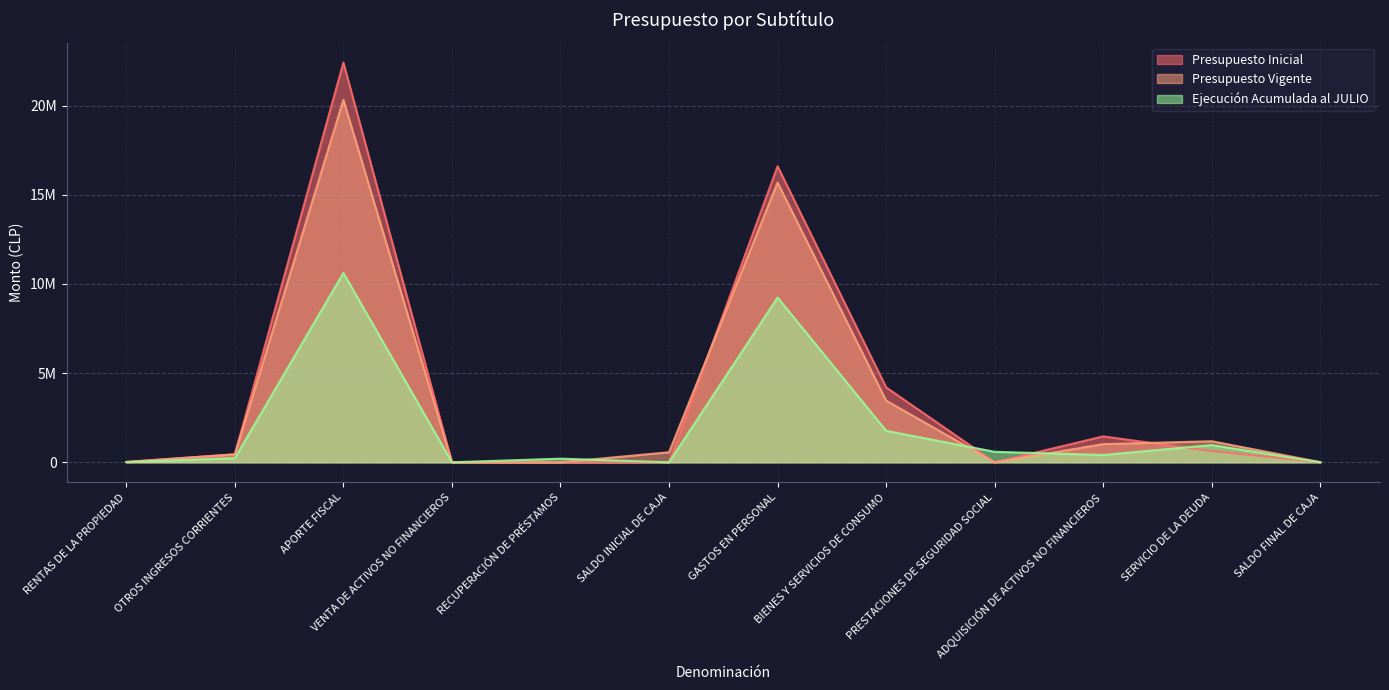

Reading right to left, transcribe all the data shown in this chart.

Presupuesto Inicial: SALDO FINAL DE CAJA=10000	SERVICIO DE LA DEUDA=626442	ADQUISICIÓN DE ACTIVOS NO FINANCIEROS=1453951	PRESTACIONES DE SEGURIDAD SOCIAL=0	BIENES Y SERVICIOS DE CONSUMO=4202185	GASTOS EN PERSONAL=16600492	SALDO INICIAL DE CAJA=10000	RECUPERACIÓN DE PRÉSTAMOS=0	VENTA DE ACTIVOS NO FINANCIEROS=3078	APORTE FISCAL=22412136	OTROS INGRESOS CORRIENTES=447336	RENTAS DE LA PROPIEDAD=20520
Presupuesto Vigente: SALDO FINAL DE CAJA=10000	SERVICIO DE LA DEUDA=1181109	ADQUISICIÓN DE ACTIVOS NO FINANCIEROS=1018645	PRESTACIONES DE SEGURIDAD SOCIAL=0	BIENES Y SERVICIOS DE CONSUMO=3460112	GASTOS EN PERSONAL=15686629	SALDO INICIAL DE CAJA=564667	RECUPERACIÓN DE PRÉSTAMOS=0	VENTA DE ACTIVOS NO FINANCIEROS=3078	APORTE FISCAL=20320894	OTROS INGRESOS CORRIENTES=447336	RENTAS DE LA PROPIEDAD=20520
Ejecución Acumulada al JULIO: SALDO FINAL DE CAJA=0	SERVICIO DE LA DEUDA=965544	ADQUISICIÓN DE ACTIVOS NO FINANCIEROS=411744	PRESTACIONES DE SEGURIDAD SOCIAL=588145	BIENES Y SERVICIOS DE CONSUMO=1768199	GASTOS EN PERSONAL=9239477	SALDO INICIAL DE CAJA=0	RECUPERACIÓN DE PRÉSTAMOS=204412	VENTA DE ACTIVOS NO FINANCIEROS=0	APORTE FISCAL=10618668	OTROS INGRESOS CORRIENTES=235142	RENTAS DE LA PROPIEDAD=9769